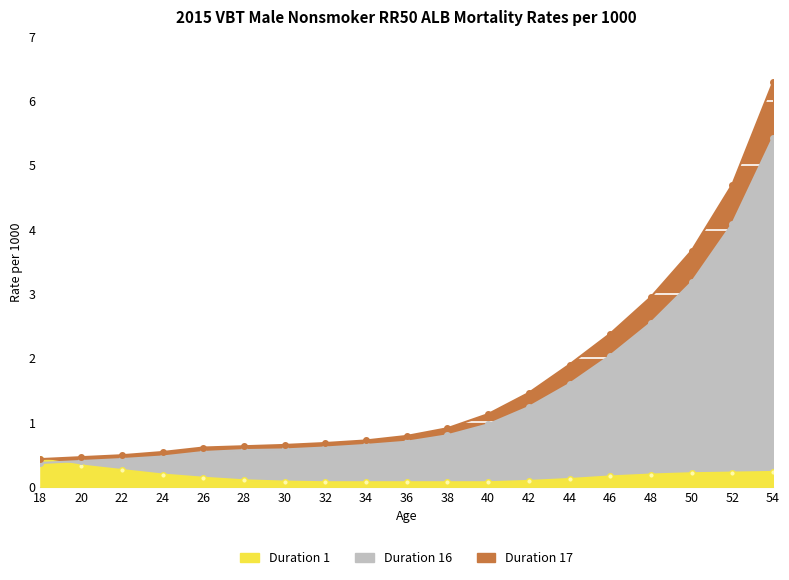

Is the value of Duration 16 at 44 greater than the value of Duration 1 at 38?

Yes